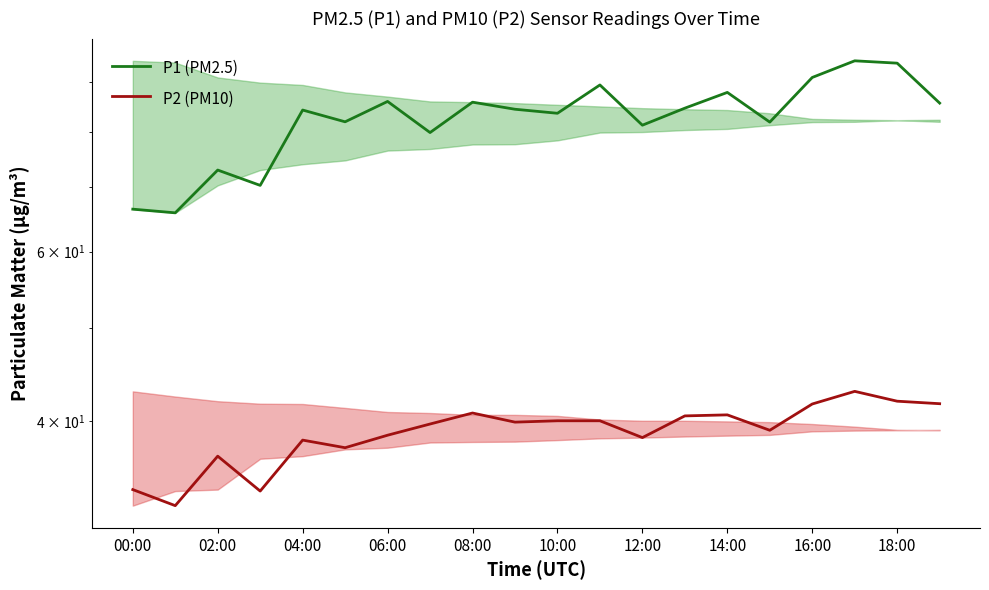

Rank the series by their maximum value, from highest to lowest.

P1 (PM2.5), P2 (PM10)